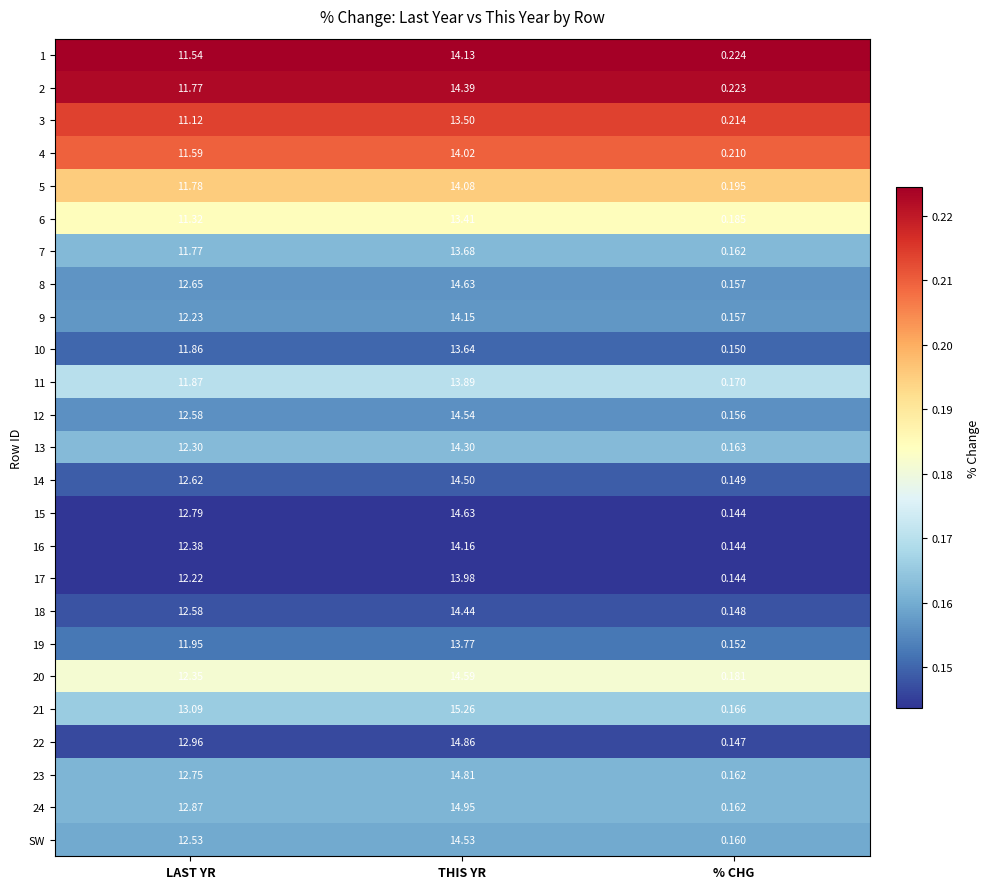

List the labels in order of 13 value, largest first.

THIS YR, LAST YR, % CHG